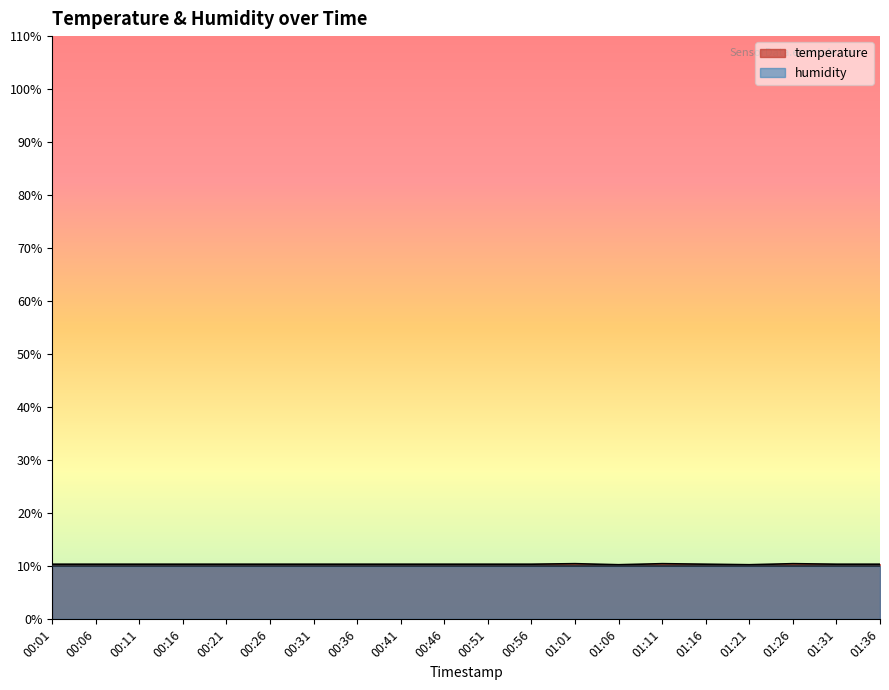

What is the approximate value at 01:11?

10.5